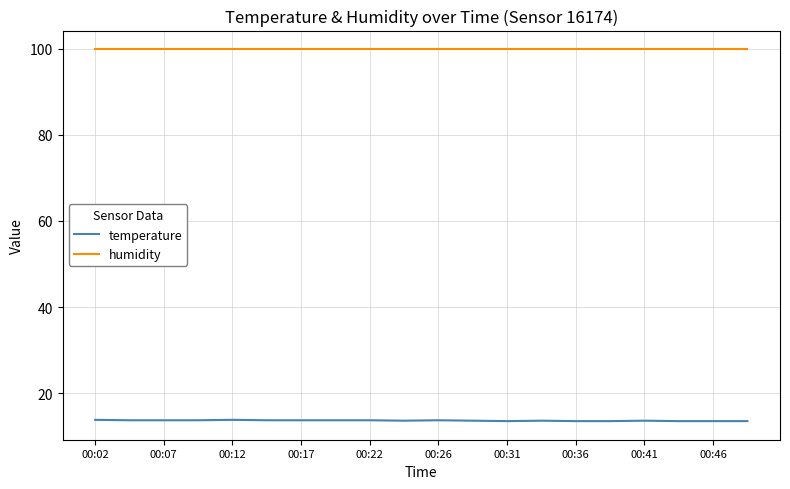

What is the difference between the maximum and minimum values in the temperature series?

0.3